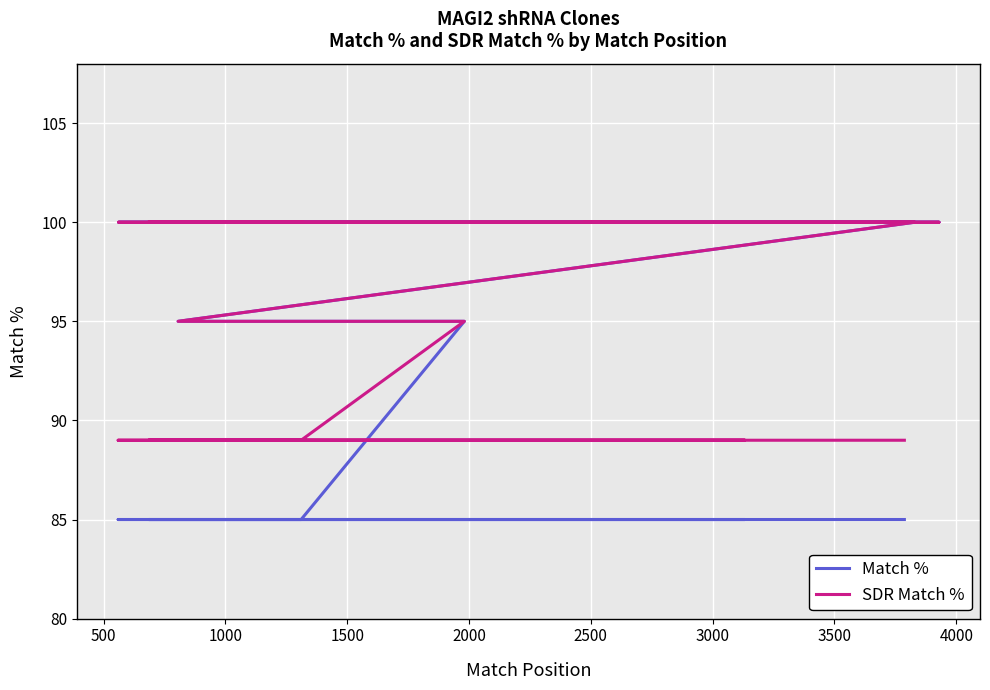

True or false: Match % has more than 2 points higher than both neighbors.

False